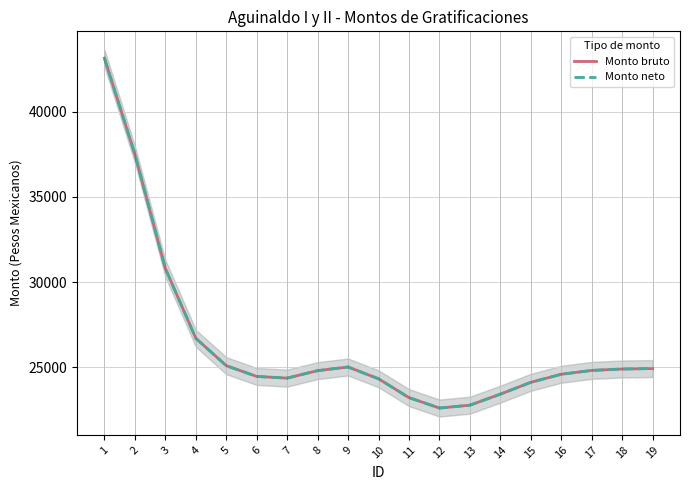

What is the average value of the Monto neto series?

26390.8